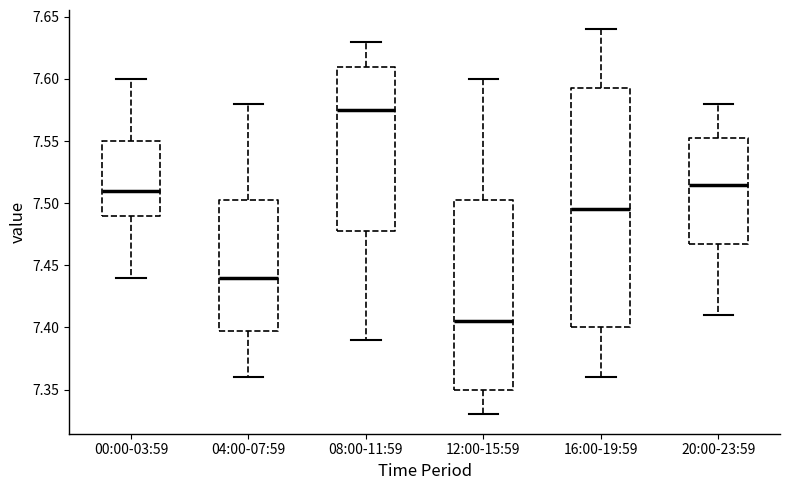

Reading left to right, transcribe this box plot: for each box, give where its median line is, the range the box spans, and where its two whiskers end, as read against the y-axis. The values are not printed on the chart, so give them approximately, as read against the axis.

00:00-03:59: median 7.510, box 7.490 to 7.550, whiskers 7.440 to 7.600
04:00-07:59: median 7.440, box 7.400 to 7.505, whiskers 7.360 to 7.580
08:00-11:59: median 7.575, box 7.480 to 7.610, whiskers 7.390 to 7.630
12:00-15:59: median 7.405, box 7.350 to 7.505, whiskers 7.330 to 7.600
16:00-19:59: median 7.495, box 7.400 to 7.595, whiskers 7.360 to 7.640
20:00-23:59: median 7.515, box 7.470 to 7.555, whiskers 7.410 to 7.580